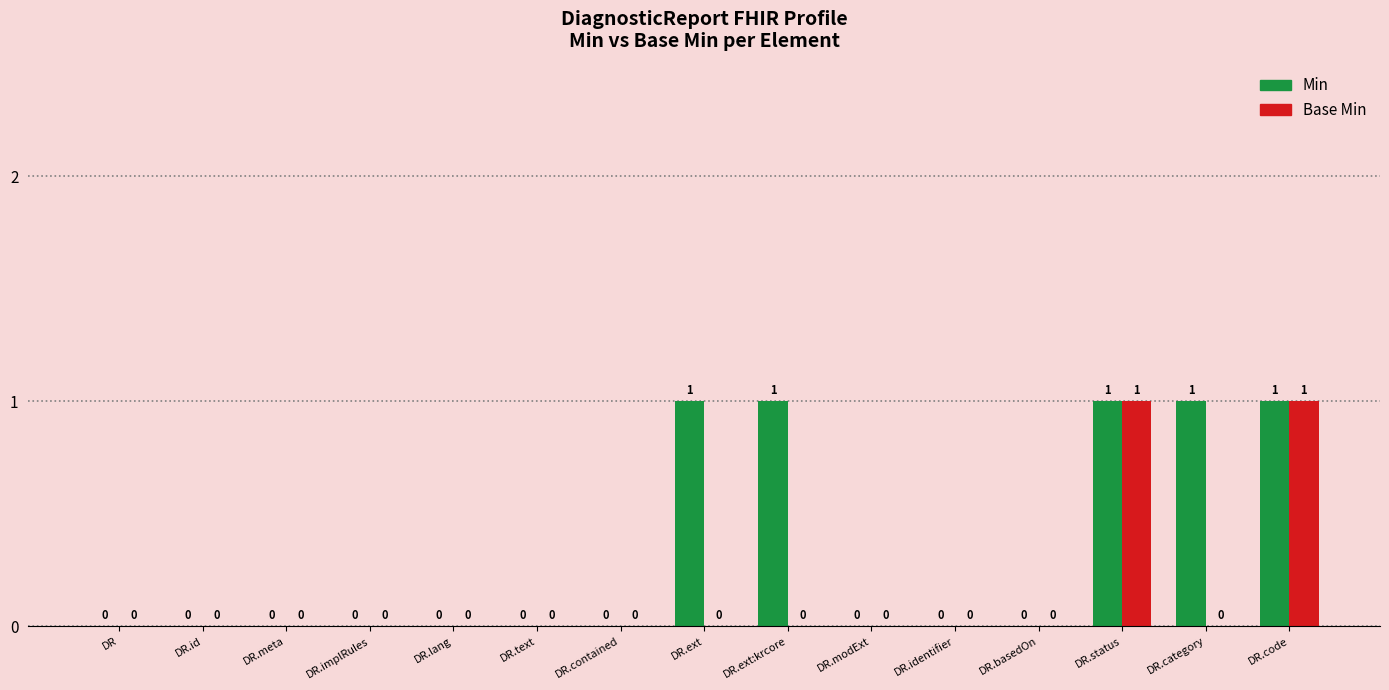

What is the sum of all Min values?

5